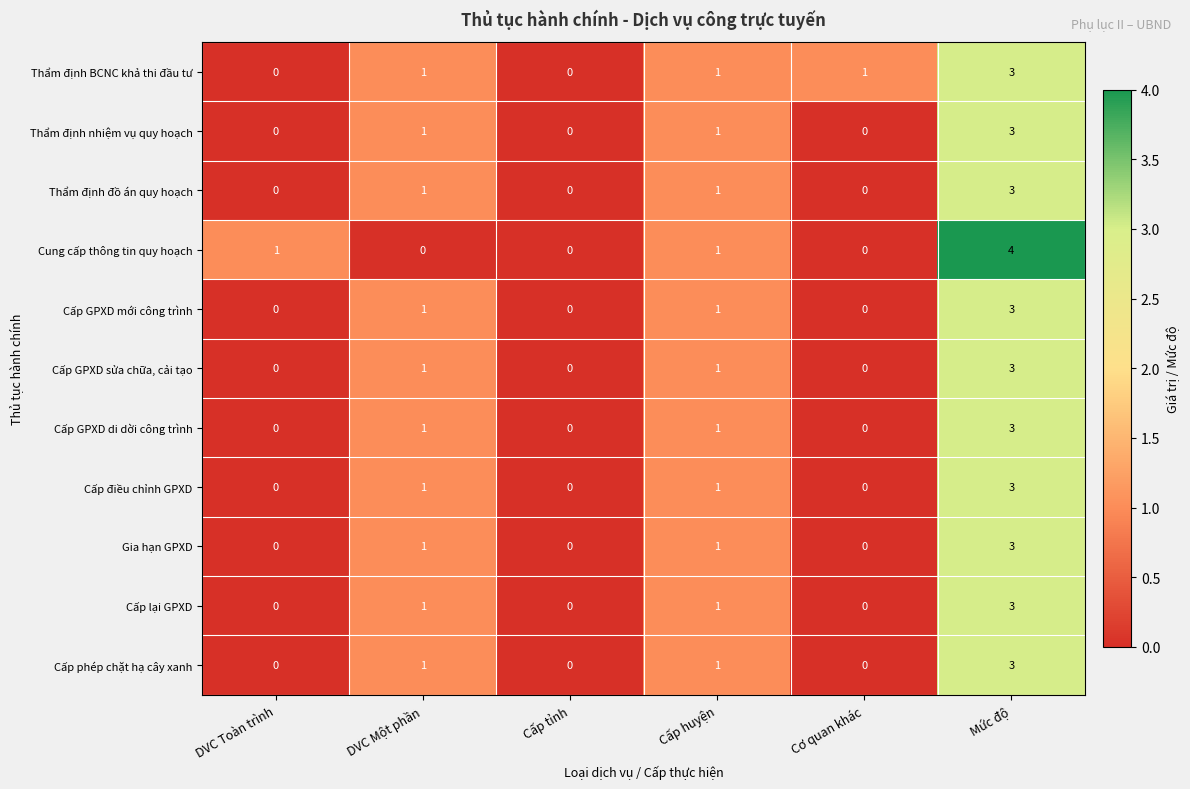

Which series changed the most between Cấp tỉnh and Mức độ?

Cung cấp thông tin quy hoạch